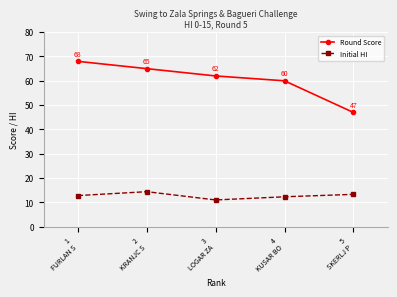

Which category has the highest value across all series?

1
FURLAN S